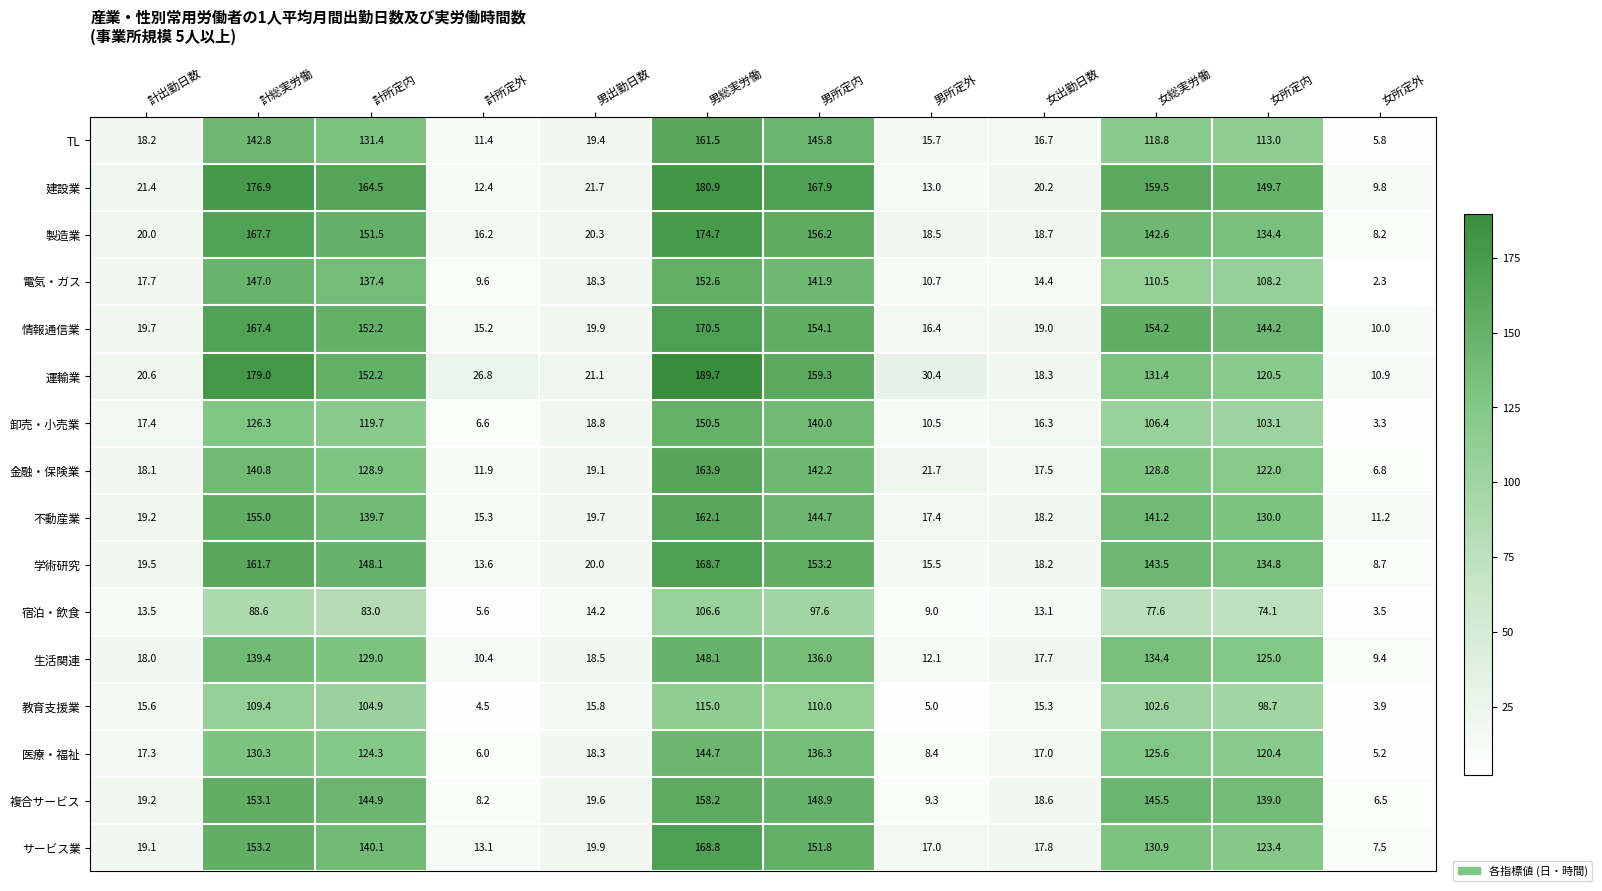

What is the difference between the maximum and second lowest values in the TL series?

150.1